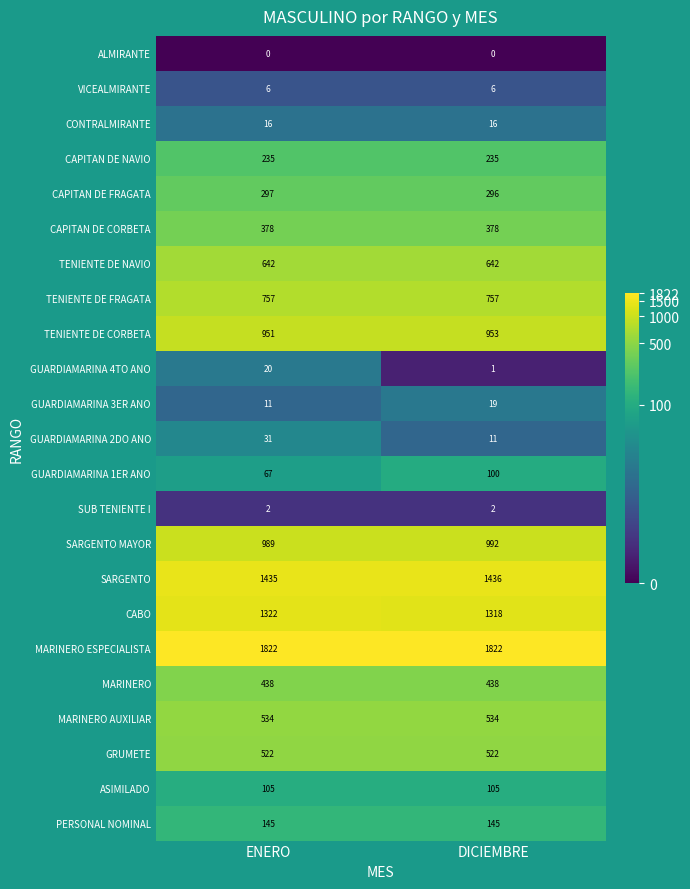

What is the difference between the highest and lowest values at DICIEMBRE?

1822